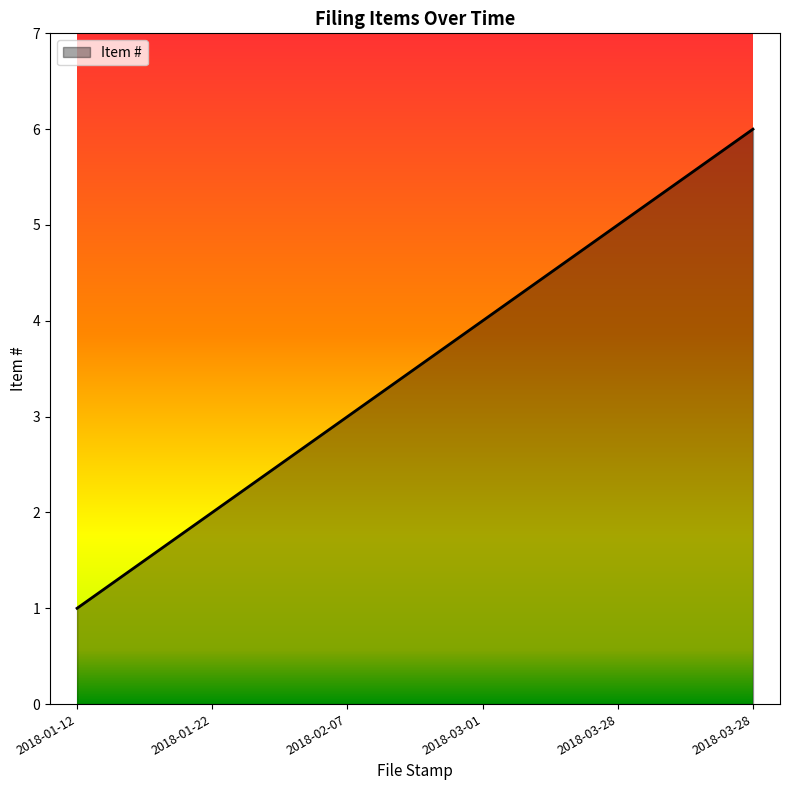

How many lines are shown in the chart?

1